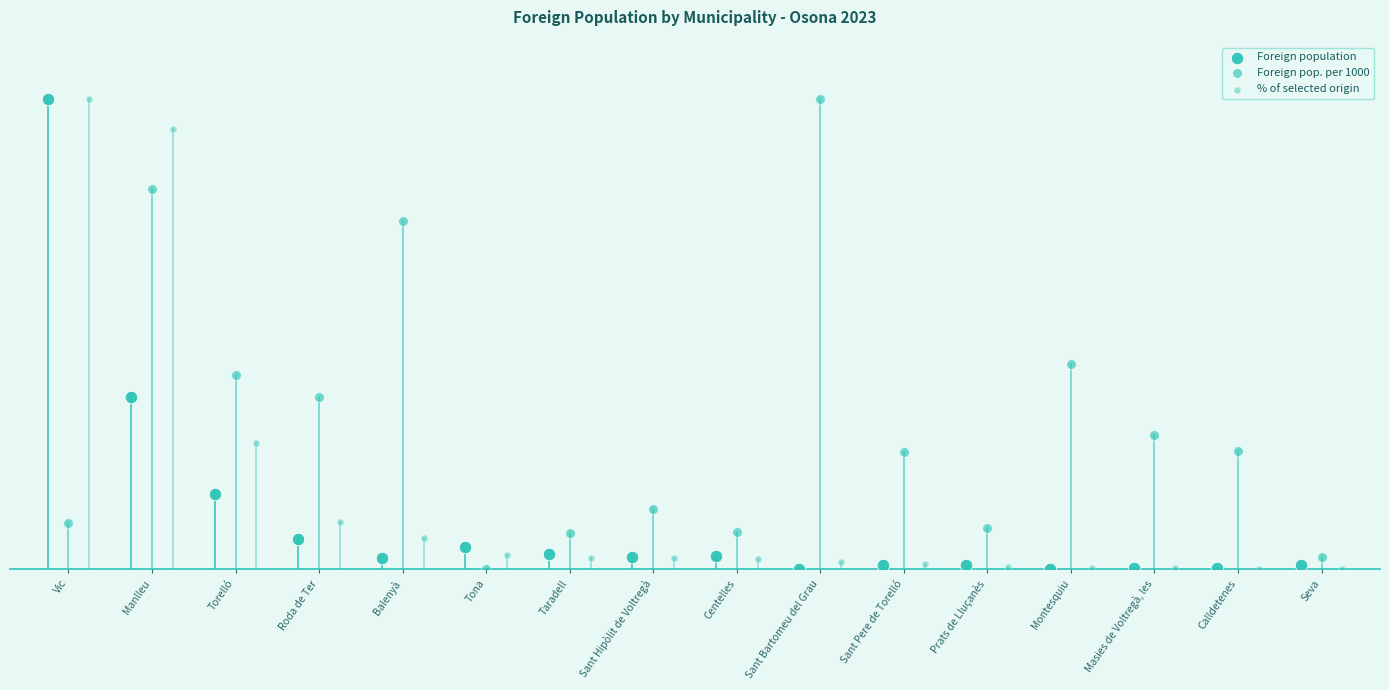

What are all the series names shown in the legend?

Foreign population, Foreign pop. per 1000, % of selected origin